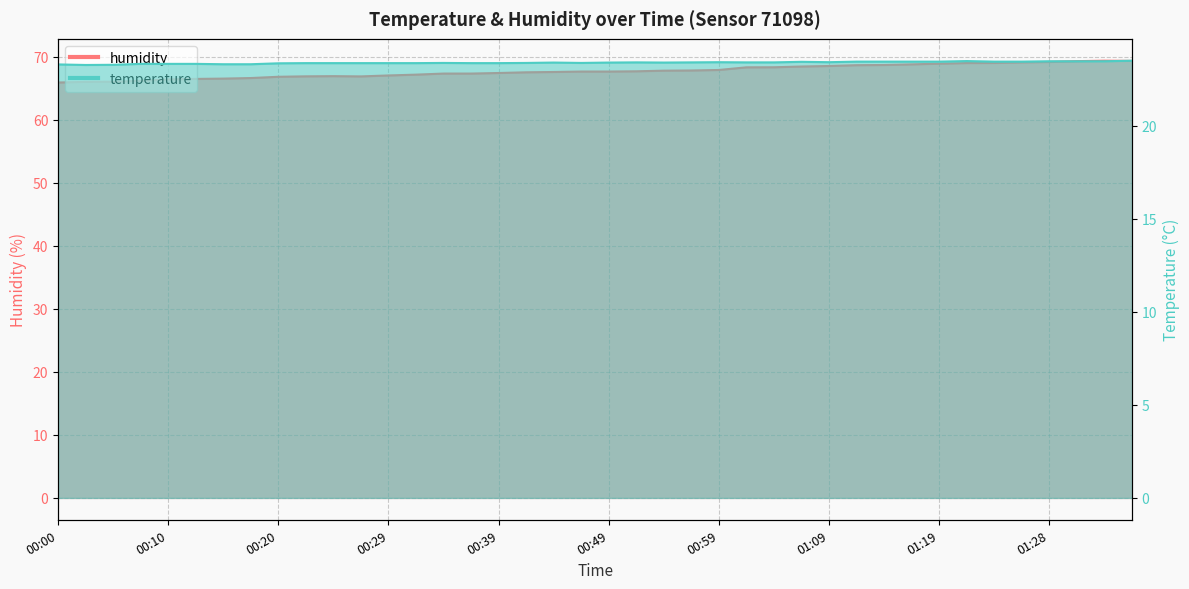

What is the value of the temperature point at the 21st from the left?

23.4